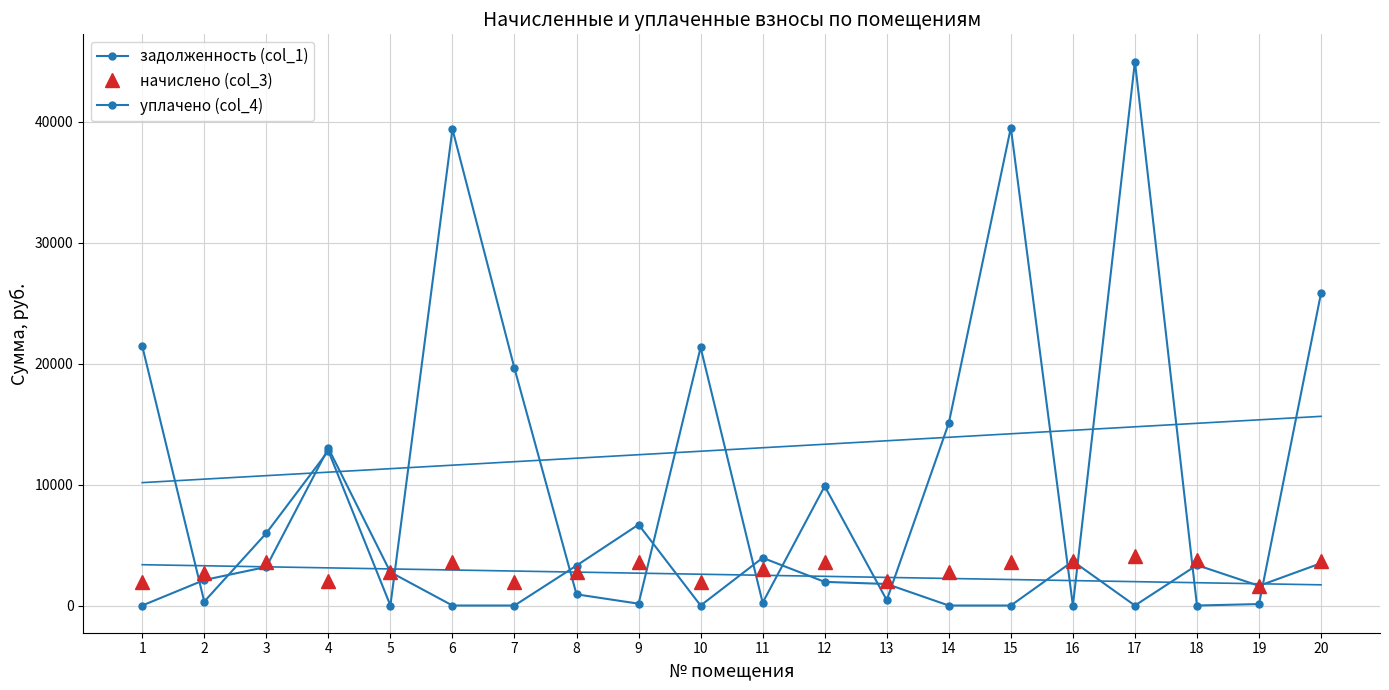

Between which two adjacent categories do задолженность (col_1) and уплачено (col_4) first intersect?

1 and 2